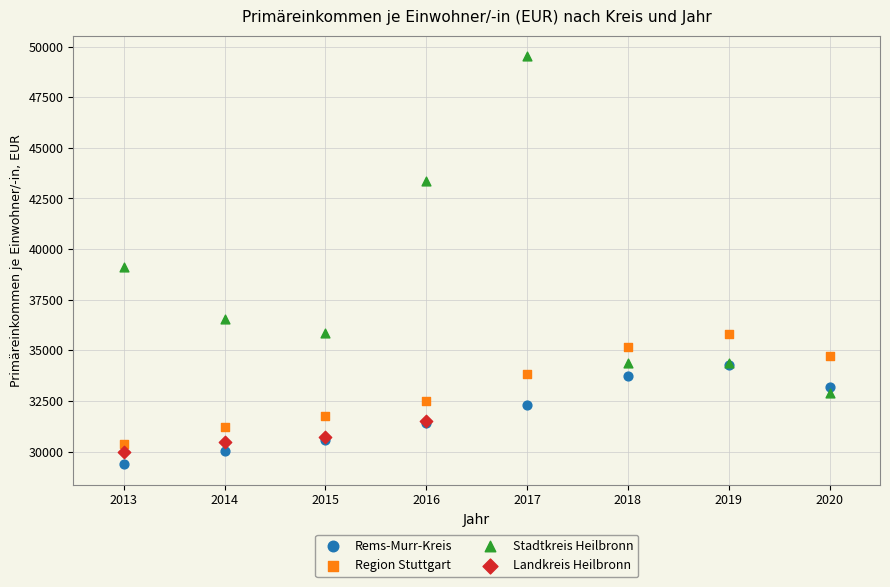

What are all the series names shown in the legend?

Rems-Murr-Kreis, Region Stuttgart, Stadtkreis Heilbronn, Landkreis Heilbronn